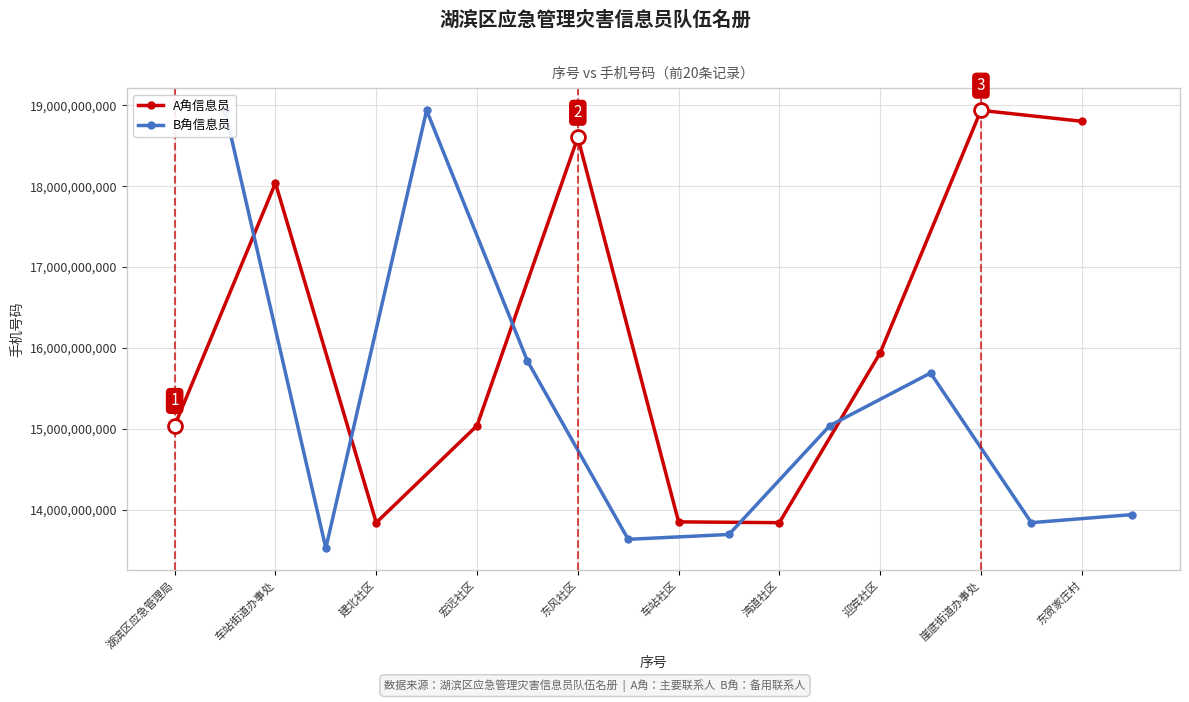

What are all the series names shown in the legend?

A角信息员, B角信息员